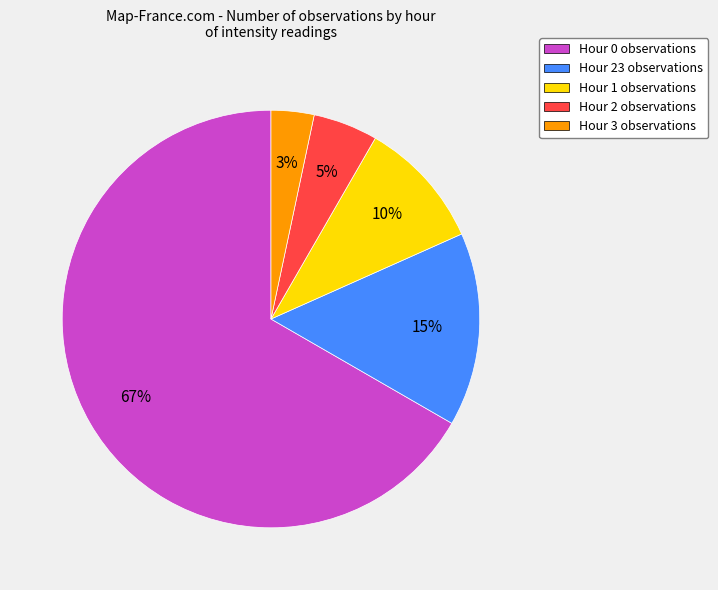

What is the smallest slice in the pie chart?

Hour 3 observations